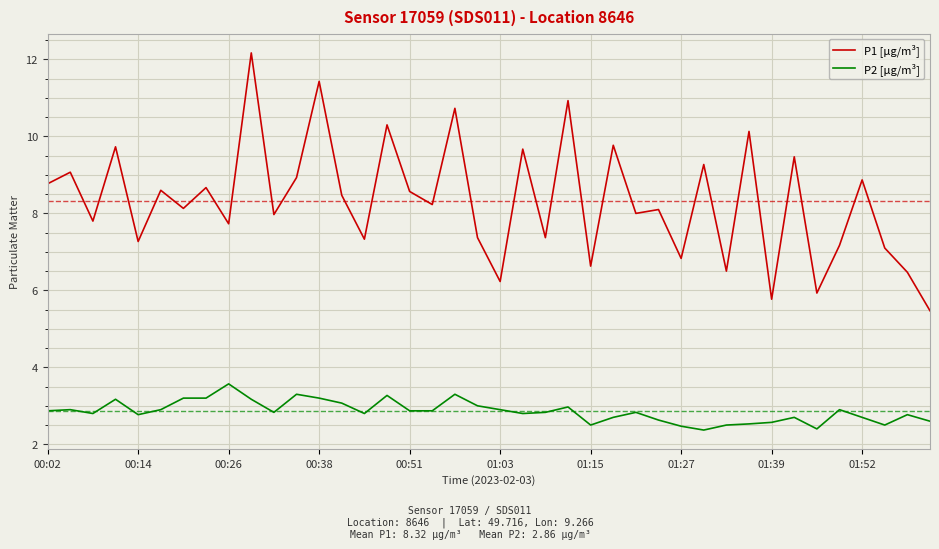

Which series has the widest spread of values?

P1 [µg/m³]